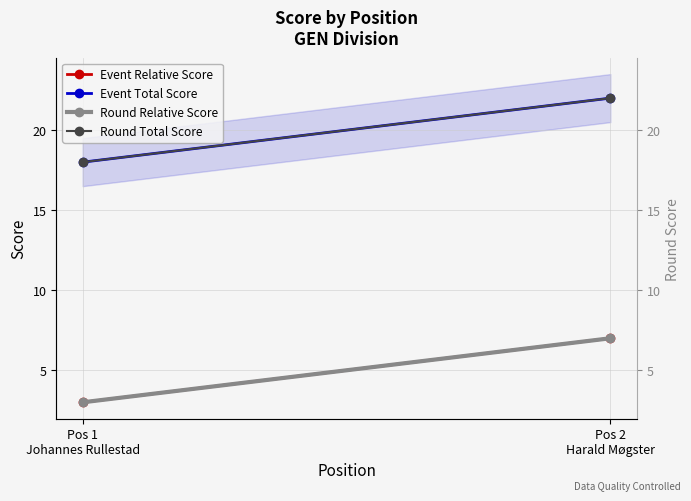

What is the value of the Event Total Score point at the 1st from the left?

18